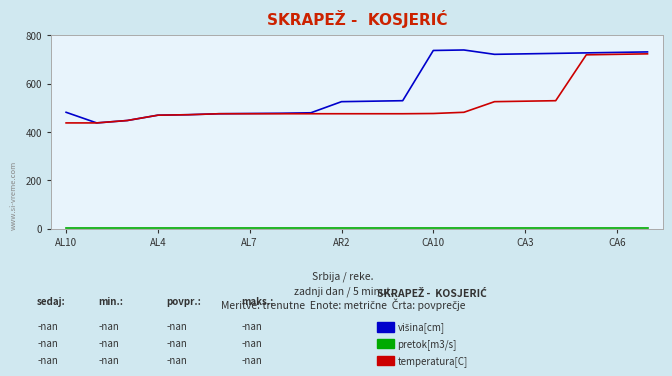

What is the maximum value shown in the chart?

740